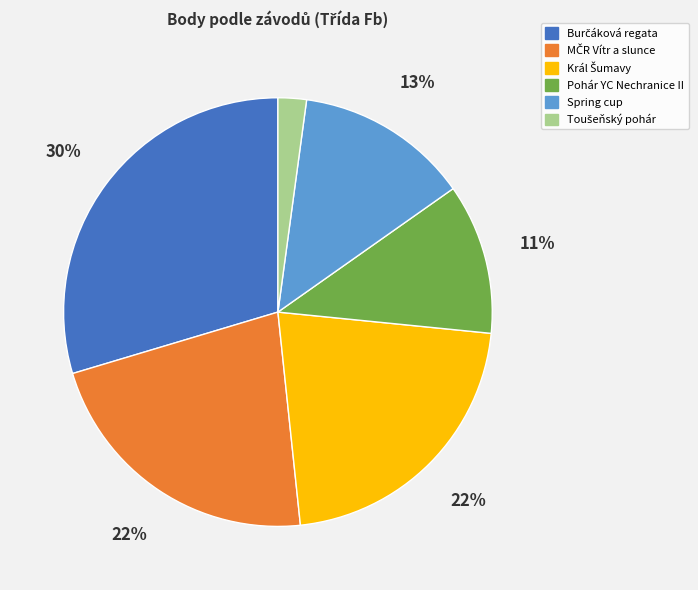

True or false: Spring cup accounts for 25% of the total.

False